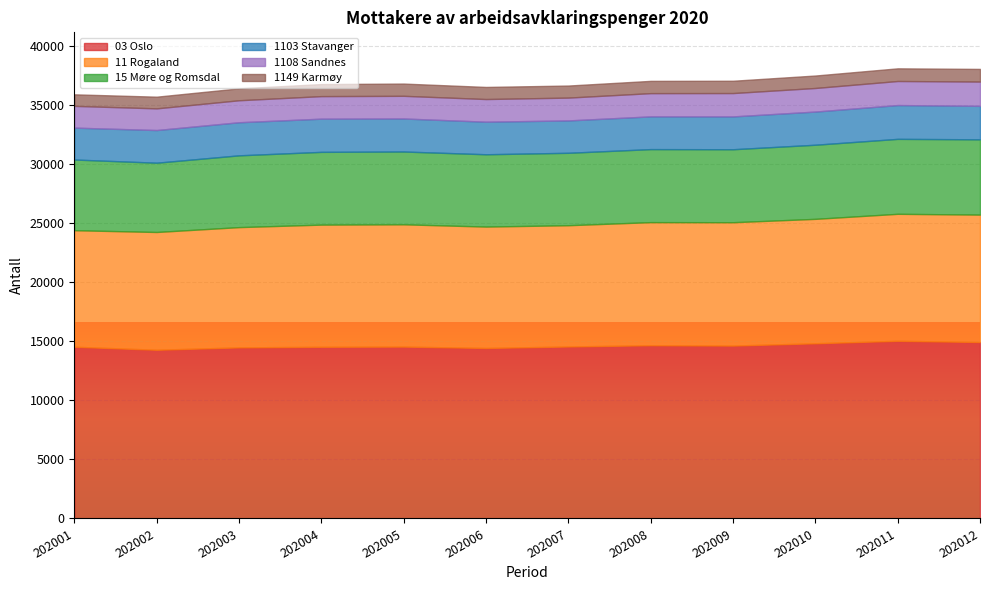

The 1149 Karmøy series shows 286 at 202002. True or false?

False